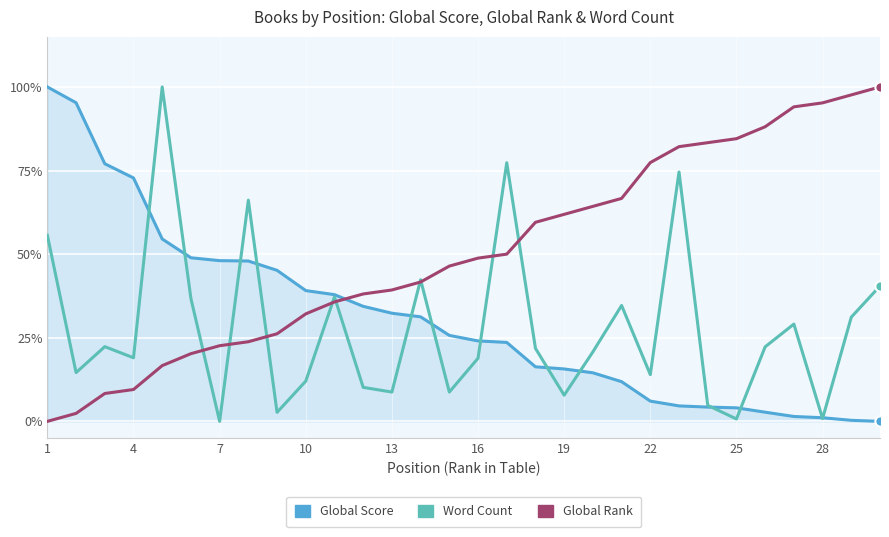

Which series has the largest total across all categories?

Global Rank